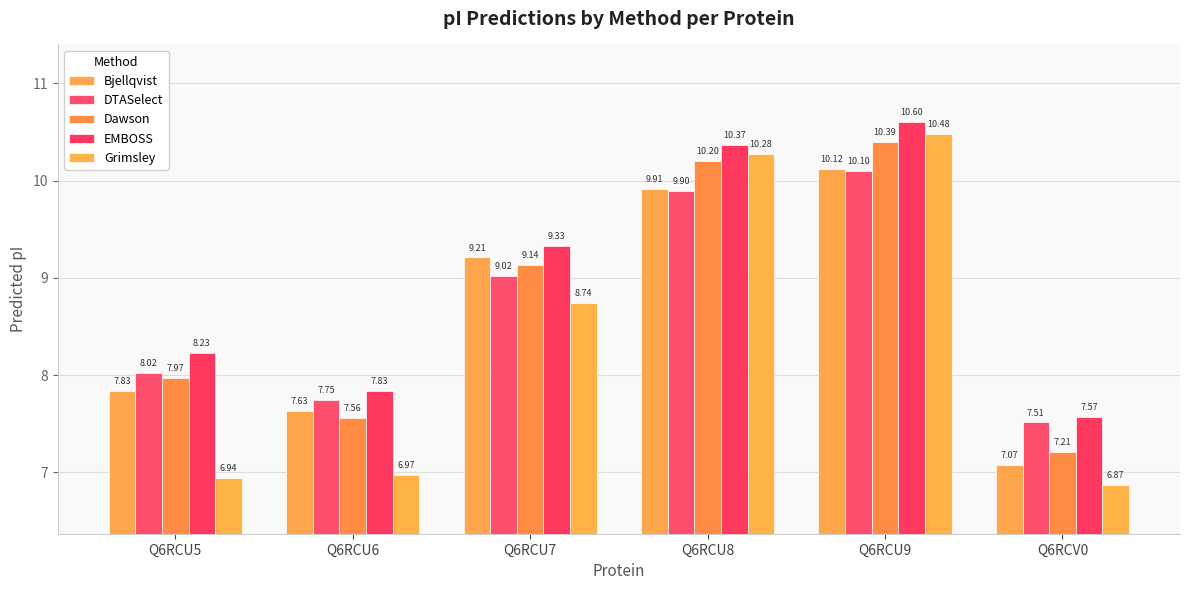

What is the spread (max minus min) of values at Q6RCV0?

0.7